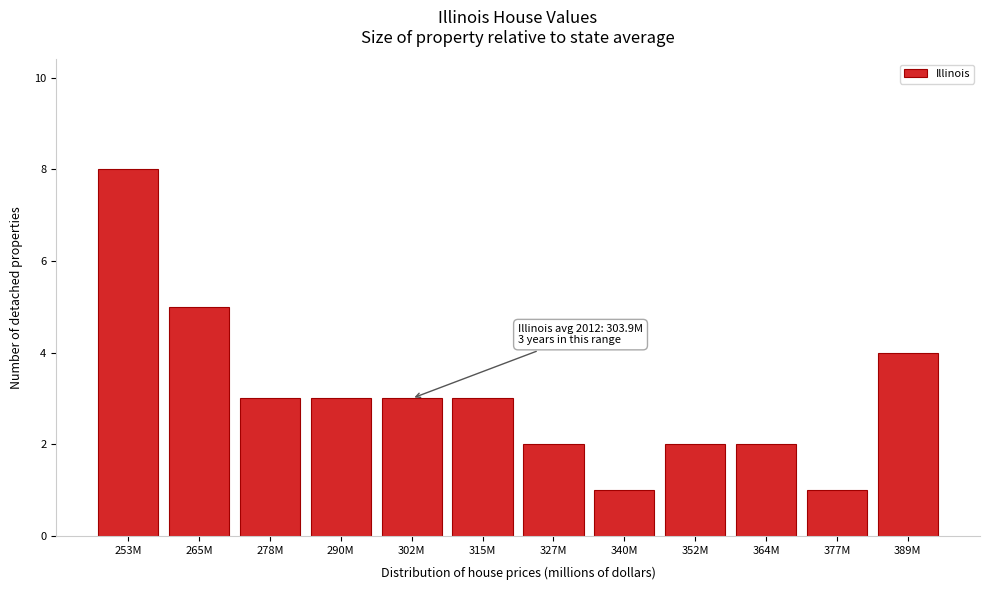

Reading right to left, transcribe all the data shown in this chart.

389M=4	377M=1	364M=2	352M=2	340M=1	327M=2	315M=3	302M=3	290M=3	278M=3	265M=5	253M=8